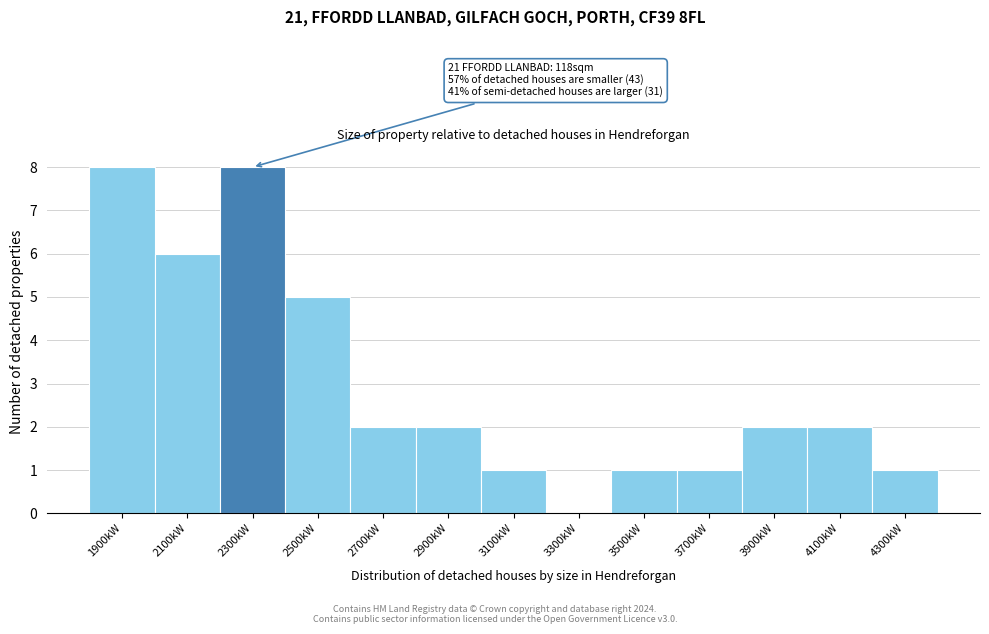

Reading right to left, list all the values displayed in this chart.

4300kW=1	4100kW=2	3900kW=2	3700kW=1	3500kW=1	3300kW=0	3100kW=1	2900kW=2	2700kW=2	2500kW=5	2300kW=8	2100kW=6	1900kW=8